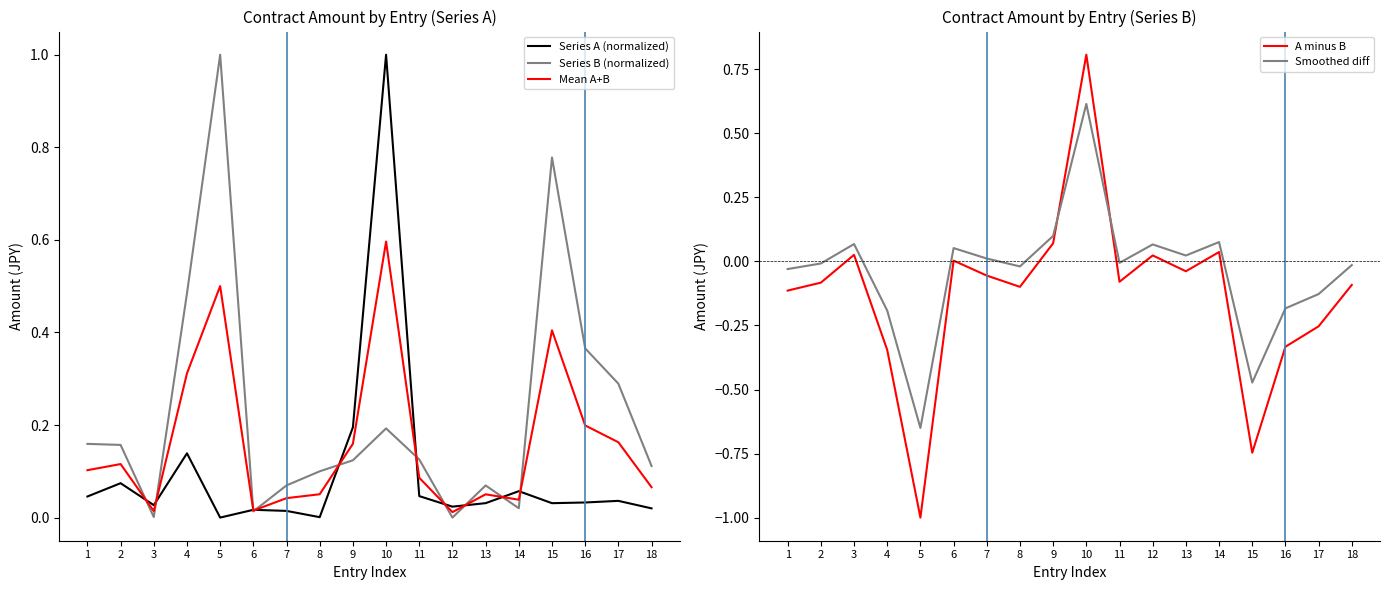

Where do Series A (normalized) and Mean A+B first cross each other?

2 and 3